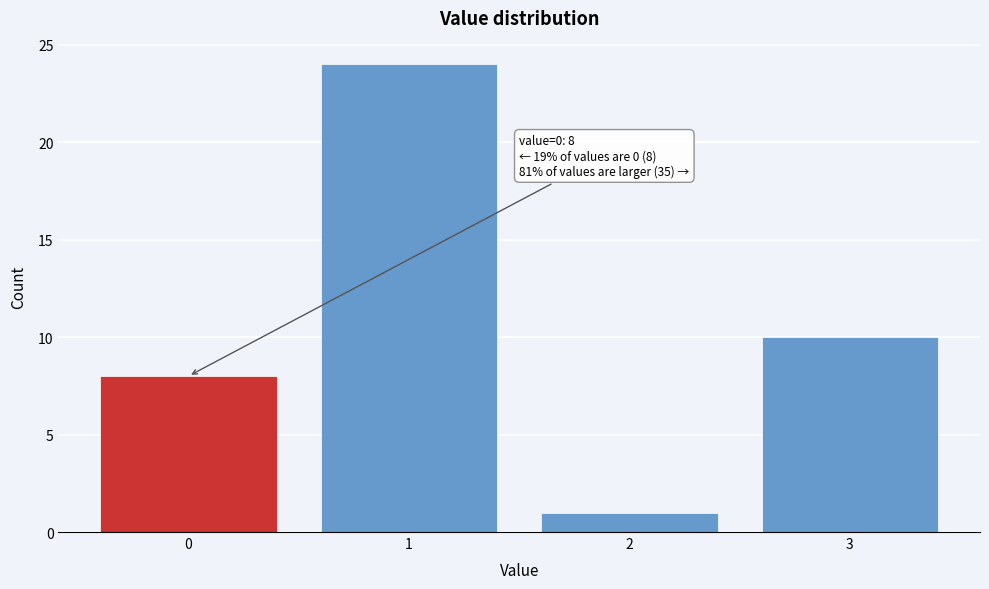

Reading left to right, extract all data points from this chart.

0=8	1=24	2=1	3=10